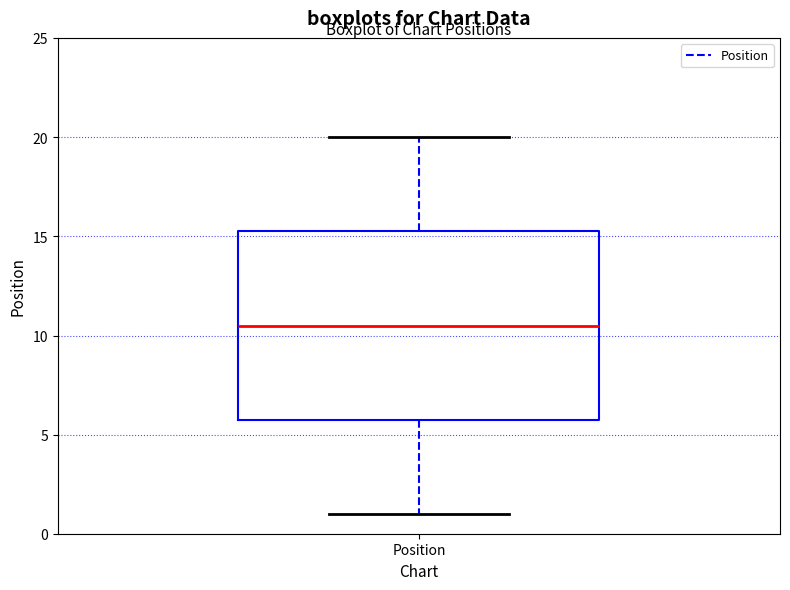

Transcribe this box plot: give where the median line is, the range the box spans, and where the two whiskers end, as read against the y-axis. The values are not printed on the chart, so give them approximately, as read against the axis.

median 10.5, box 6.0 to 15.5, whiskers 1.0 to 20.0